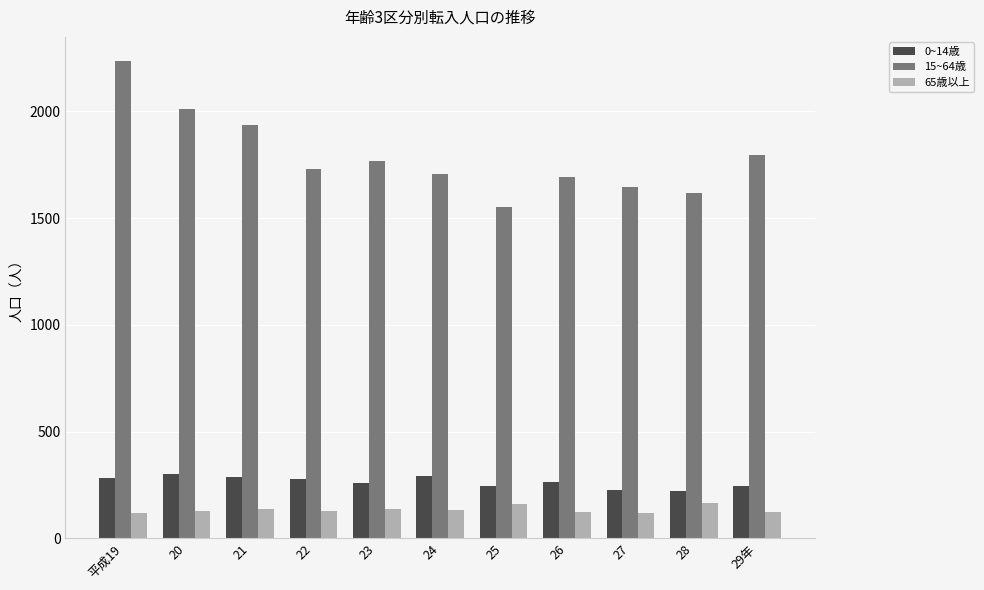

List the series in order of their peak value, lowest first.

65歳以上, 0~14歳, 15~64歳